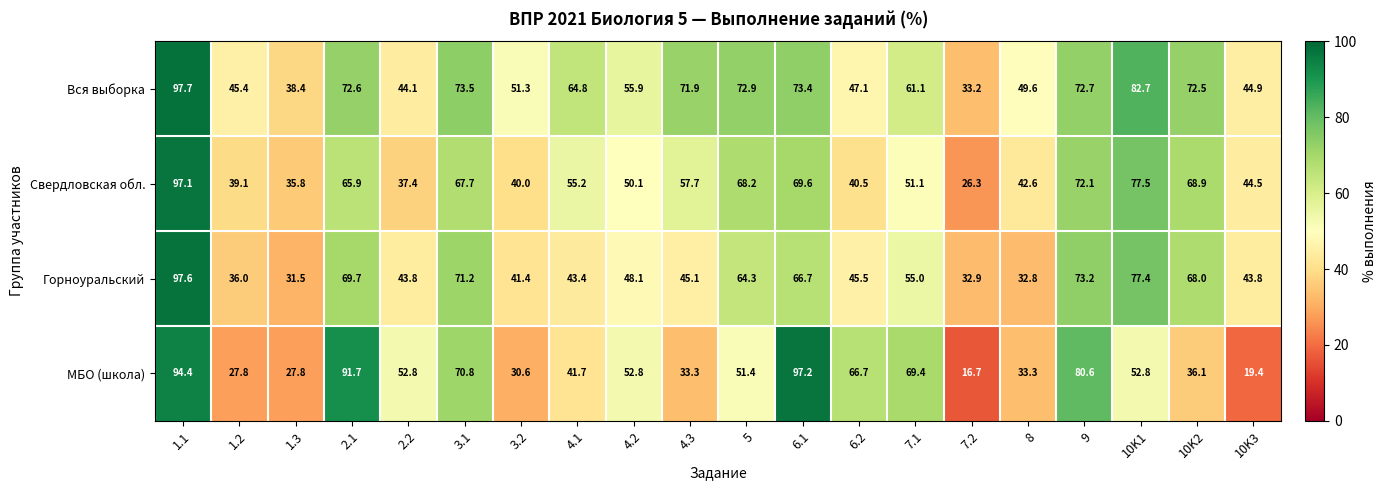

How many distinct data groups are displayed?

4